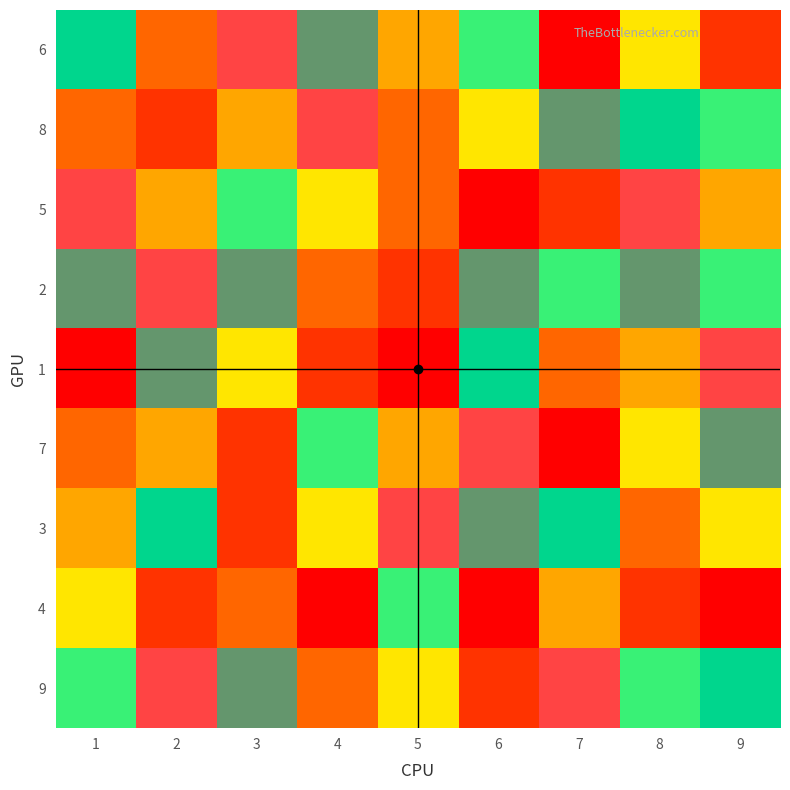

Reading left to right, list all the values displayed in this chart.

6: 1=7	2=3	3=9	4=8	5=4	6=6	7=1	8=5	9=2
8: 1=3	2=2	3=4	4=9	5=3	6=5	7=8	8=7	9=6
5: 1=9	2=4	3=6	4=5	5=3	6=1	7=2	8=9	9=4
2: 1=8	2=9	3=8	4=3	5=2	6=8	7=6	8=8	9=6
1: 1=1	2=8	3=5	4=2	5=1	6=7	7=3	8=4	9=9
7: 1=3	2=4	3=2	4=6	5=4	6=9	7=1	8=5	9=8
3: 1=4	2=7	3=2	4=5	5=9	6=8	7=7	8=3	9=5
4: 1=5	2=2	3=3	4=1	5=6	6=1	7=4	8=2	9=1
9: 1=6	2=9	3=8	4=3	5=5	6=2	7=9	8=6	9=7